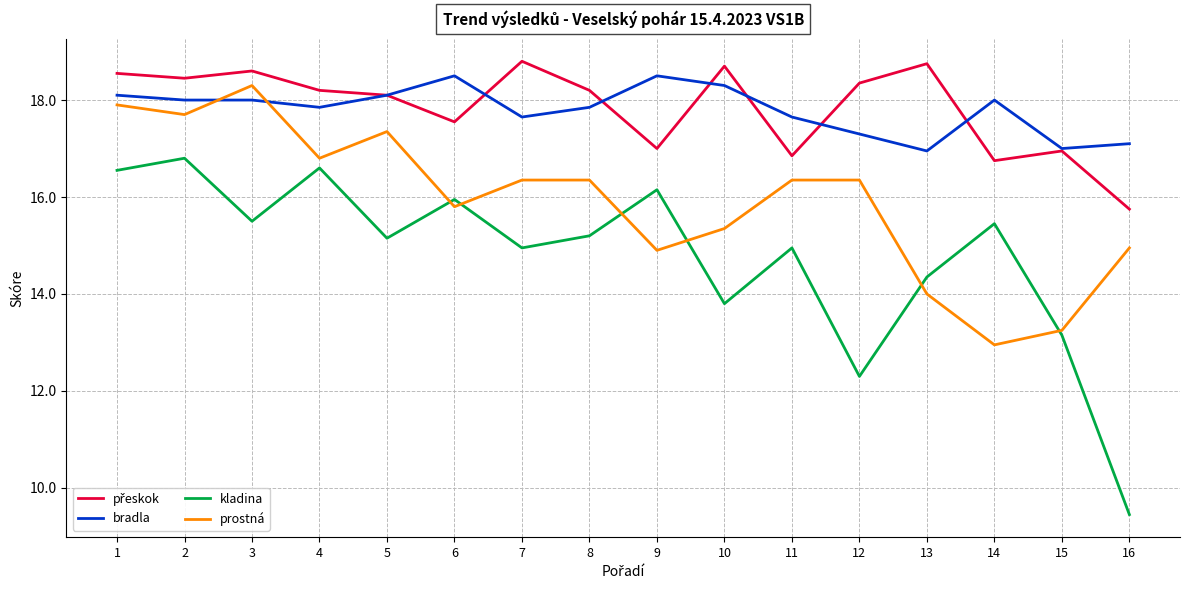

Read the prostná value at 4.

16.8